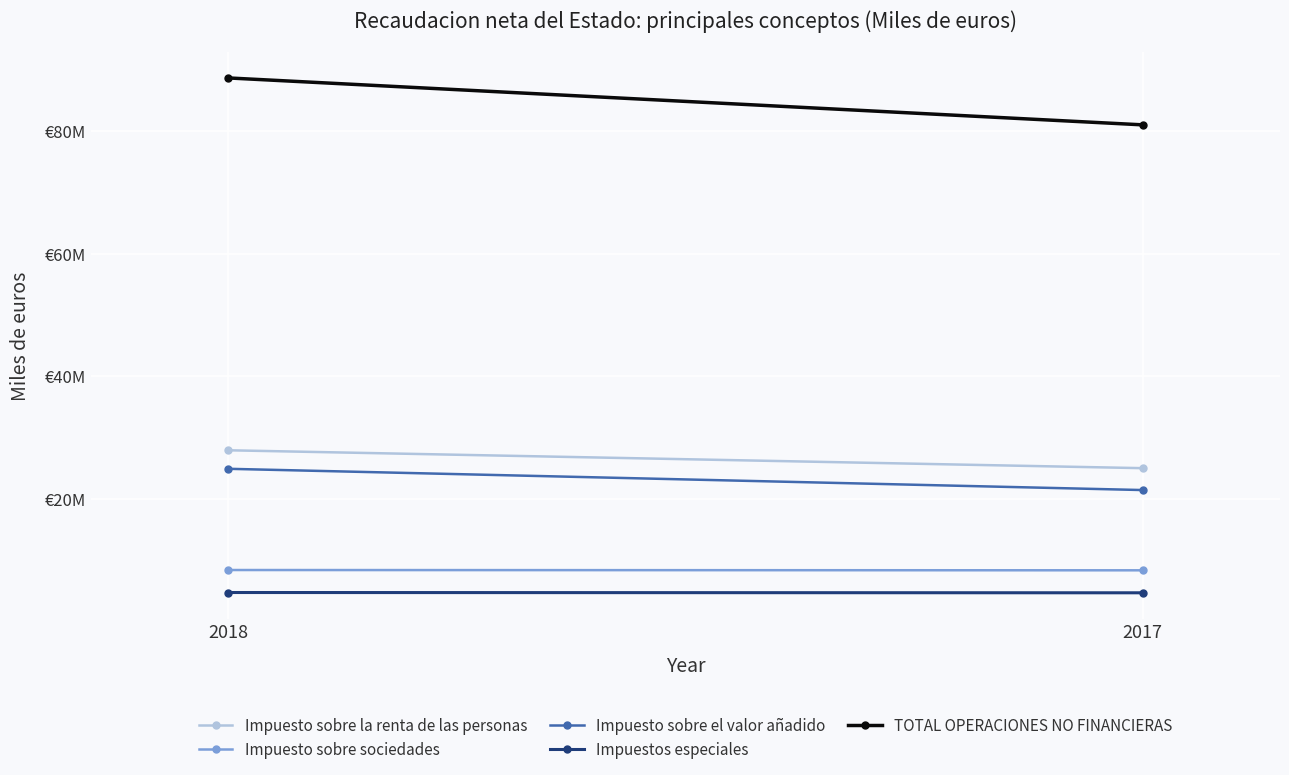

At which category does the chart reach its peak across all series?

2018